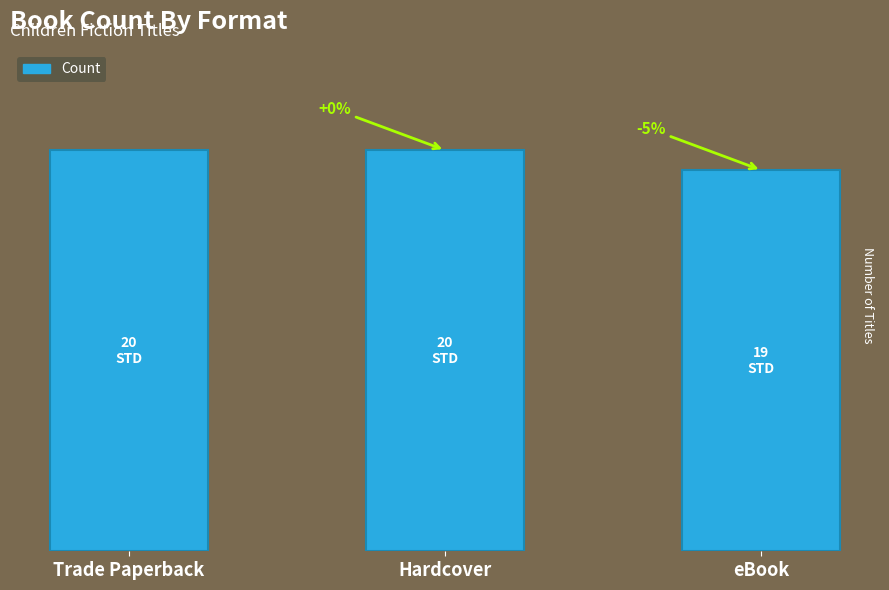

What is the value of the 2nd bar from the left?

20